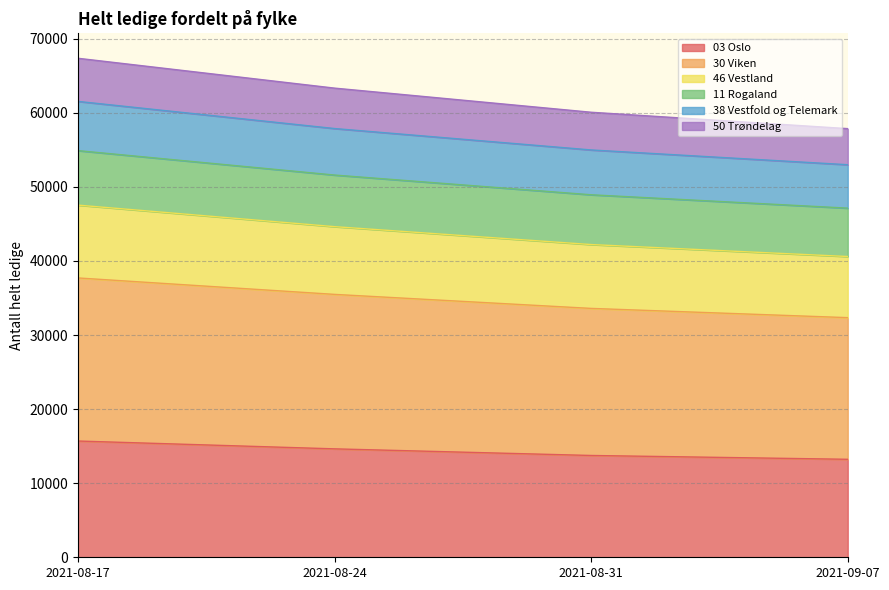

Does the chart display data point markers on the line(s)?

No